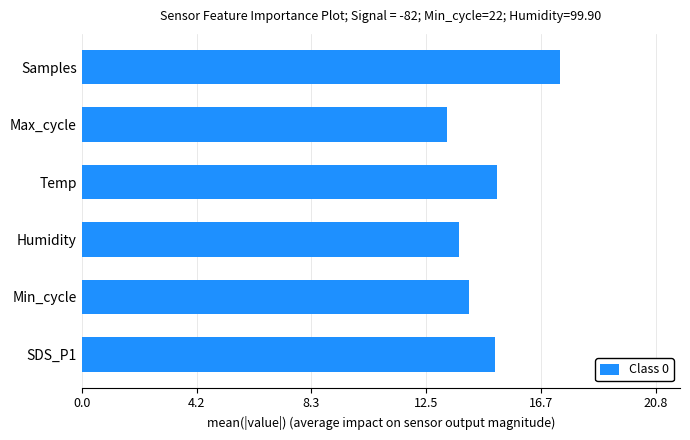

How many bars are there in total?

6